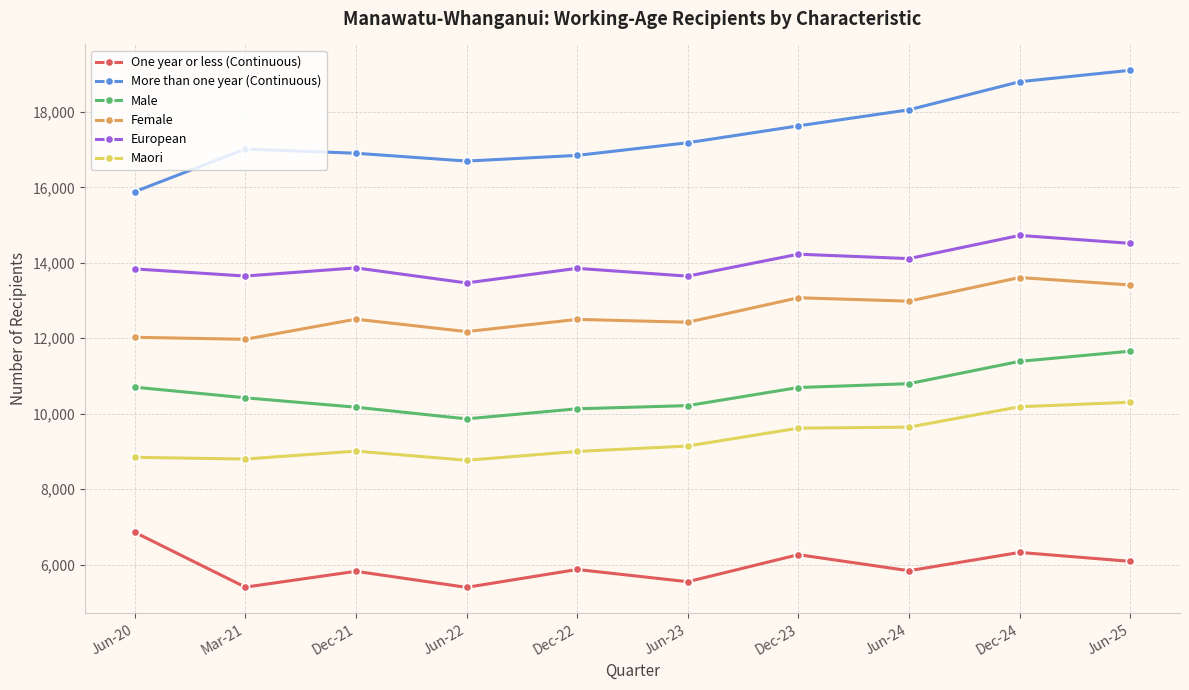

What is the highest value of the Maori series?

10305